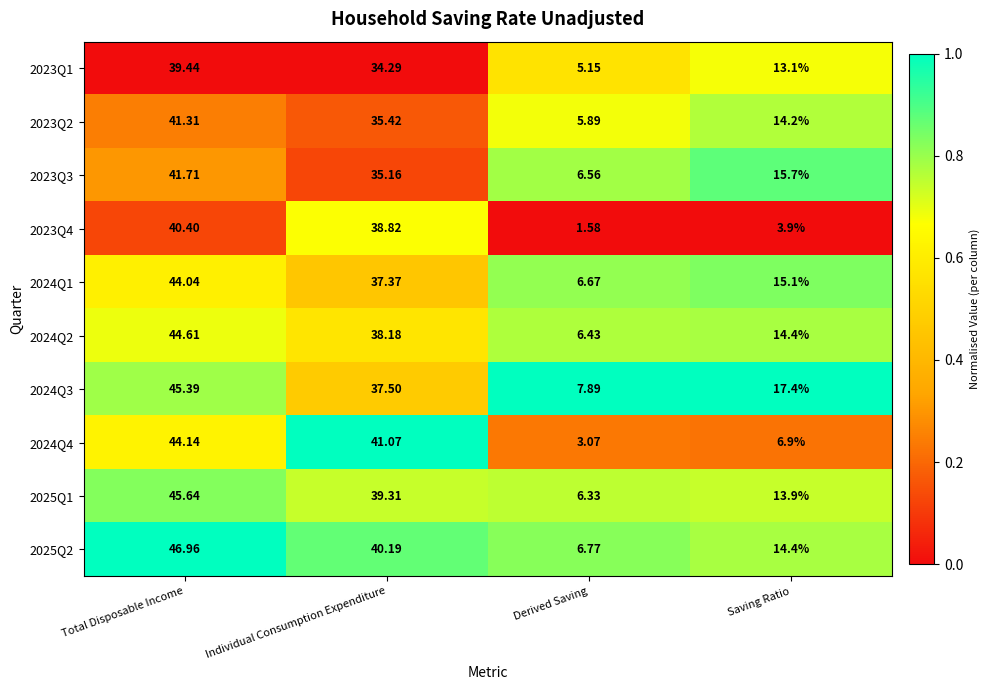

Which category has the lowest value in the 2023Q3 series?

Derived Saving